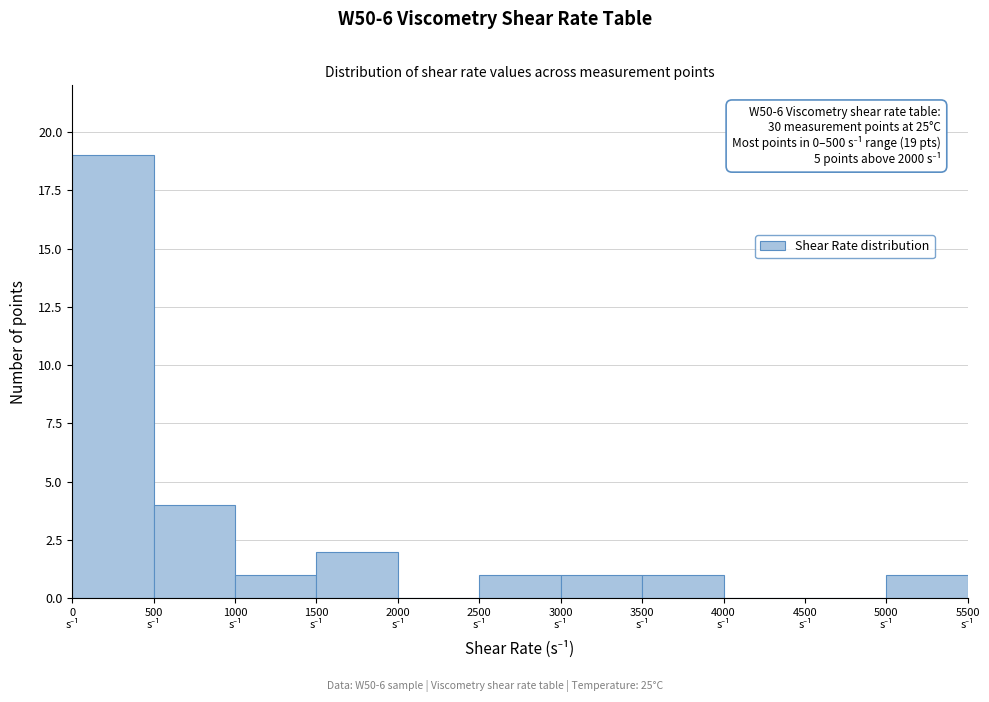

Over which range of the x-axis is the bar tallest?

0 to 500